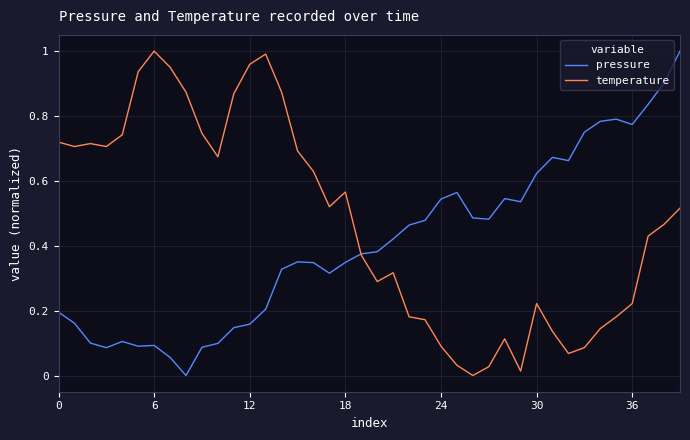

The pressure series shows 0.1 at 12. True or false?

False